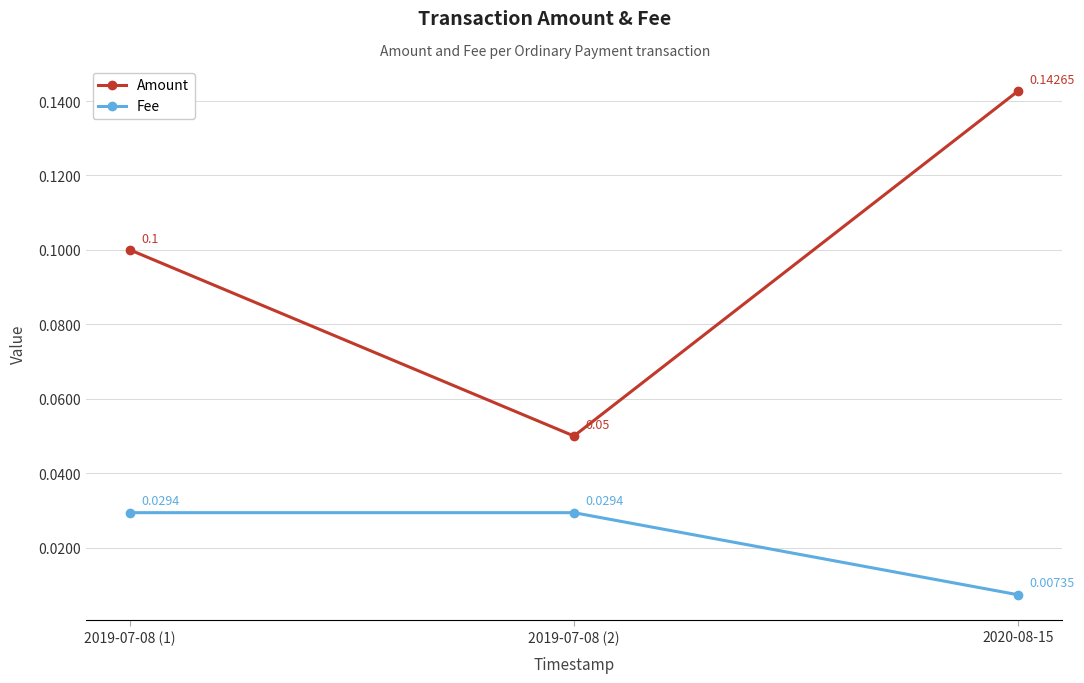

At how many categories does at least one series exceed 0?

3